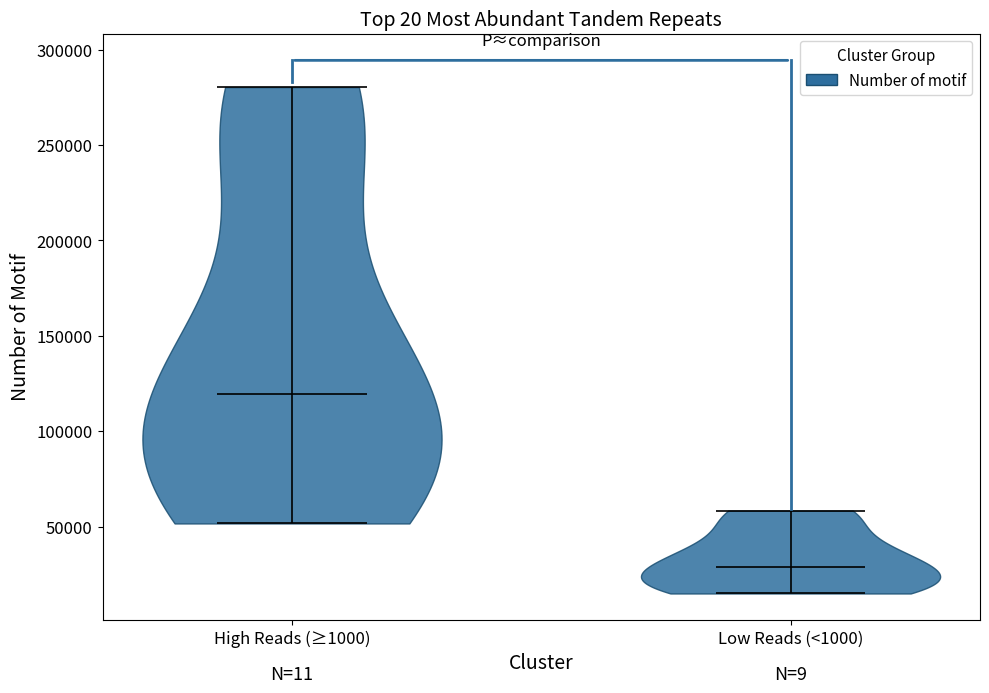

Reading left to right, read every violin against the y-axis: where its median line is, and the lowest and highest points it reaches. The values are not printed on the chart, so give them approximately, as read against the axis.

High Reads (≥1000): median line 120000, lowest point 50000, highest point 280000
Low Reads (<1000): median line 30000, lowest point 15000, highest point 60000